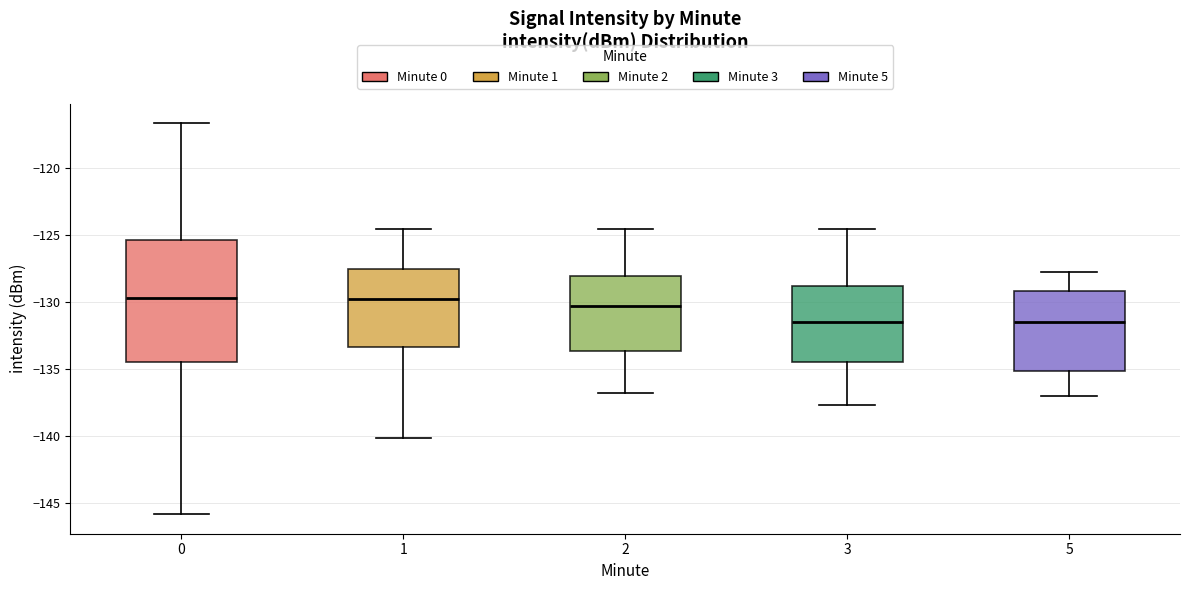

Where is the upper edge of the box at x = 1 on the y-axis? The values are not printed on the chart, so give them approximately, as read against the axis.

-127.5